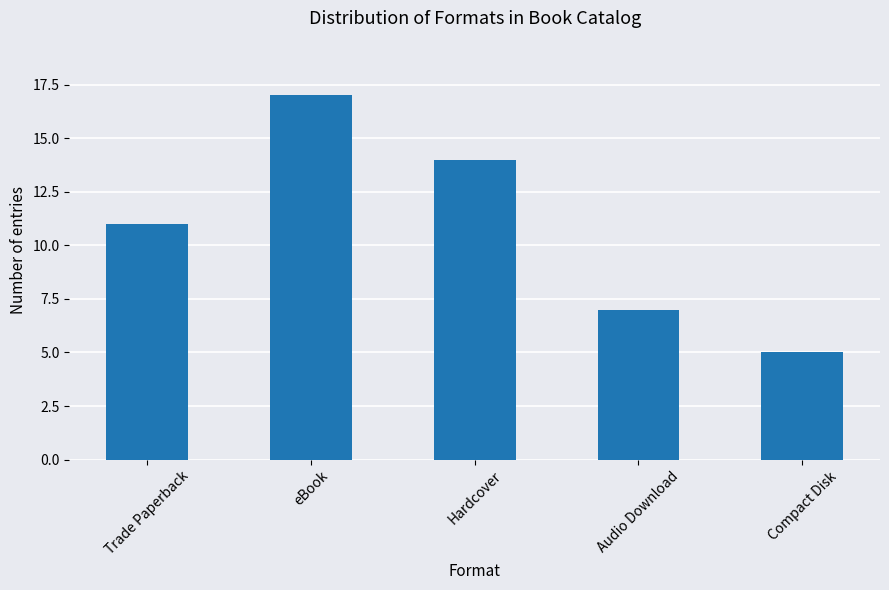

How many bars are there in total?

5